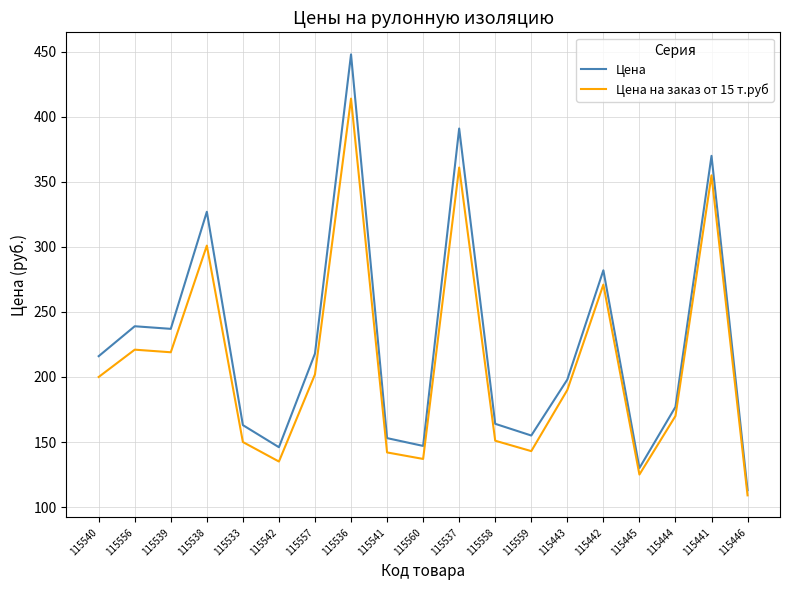

The Цена на заказ от 15 т.руб series shows 125 at 115445. True or false?

True